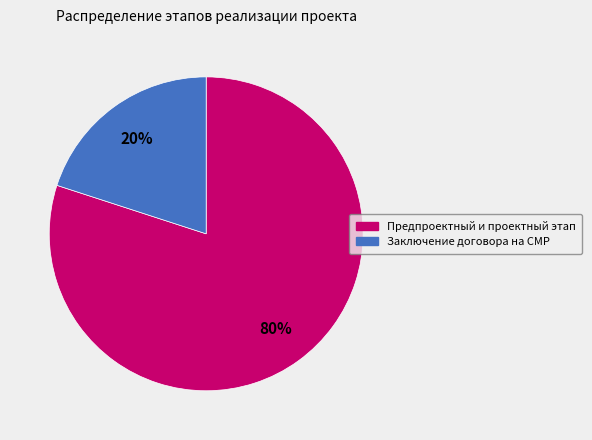

What percentage is the Предпроектный и проектный этап slice, to the nearest percent?

80%